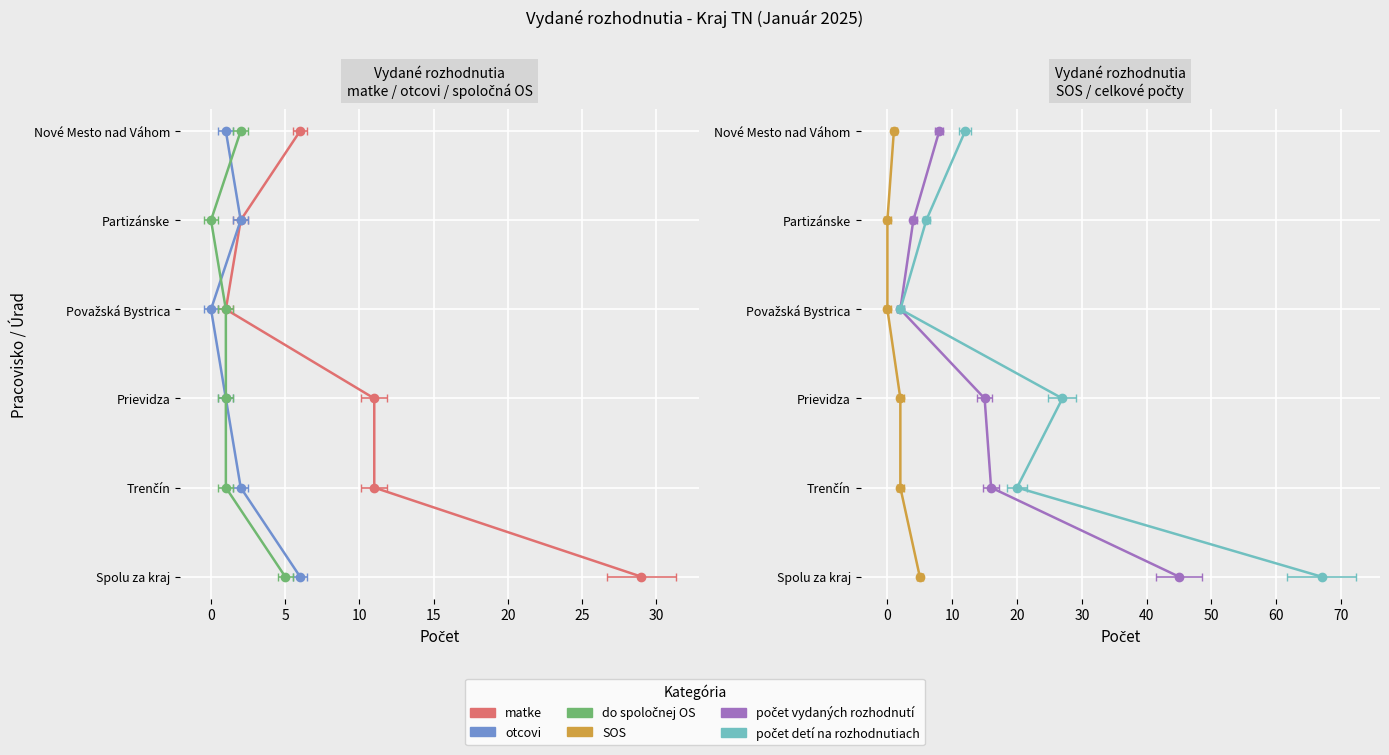

Does the chart display data point markers on the line(s)?

Yes